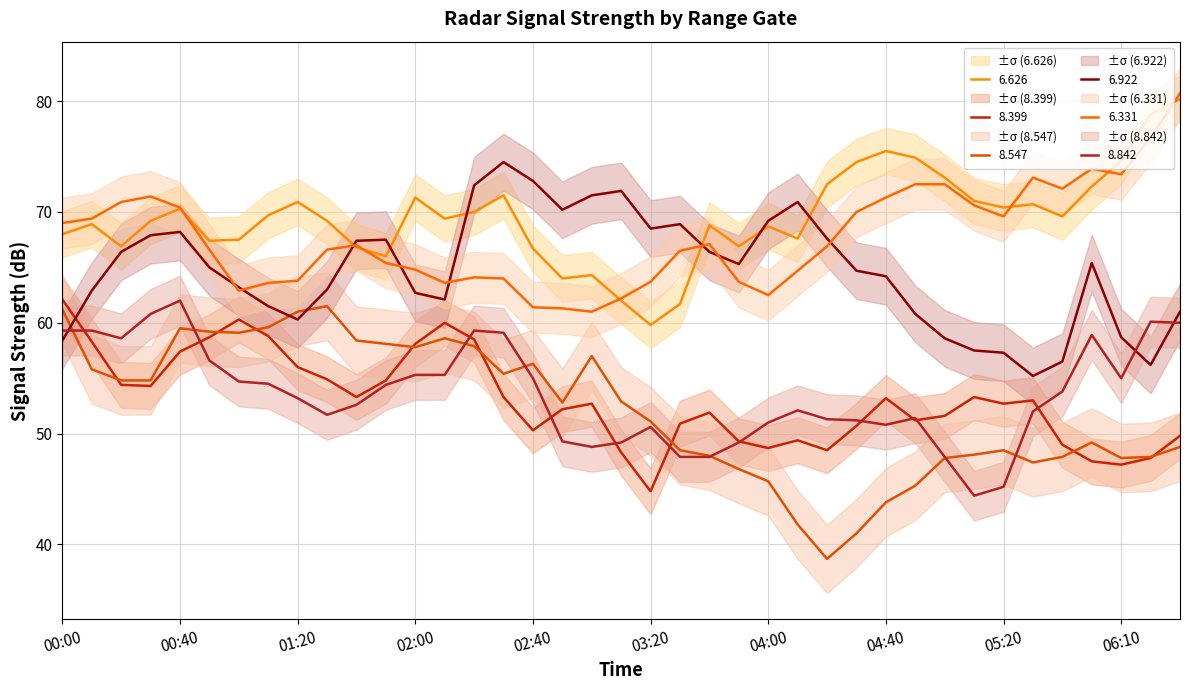

At which category does 8.399 reach its first local peak?

2014/09/26 01:00